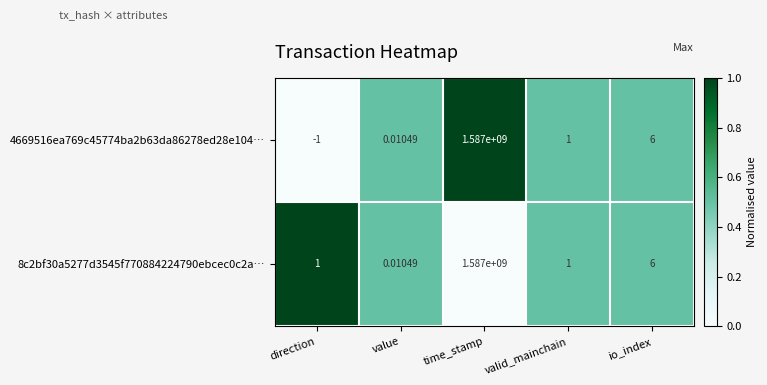

Rank the categories by 4669516ea769c45774ba2b63da86278ed28e104… value from lowest to highest.

direction, value, valid_mainchain, io_index, time_stamp